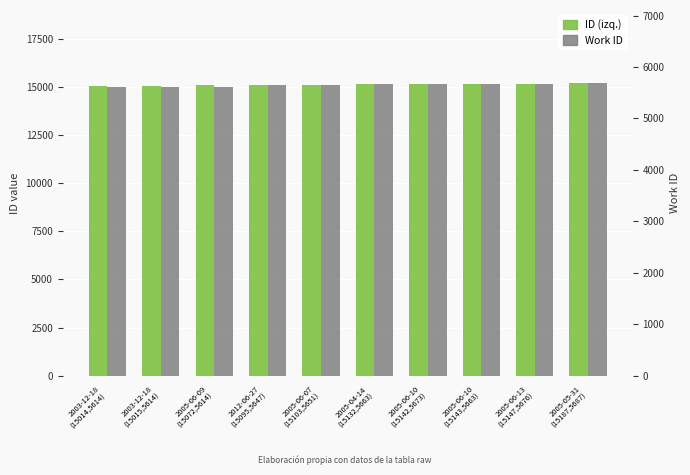

Reading left to right, transcribe all the data shown in this chart.

ID (izq.): 2003-12-18
(15014,5614)=15014	2003-12-18
(15015,5614)=15015	2005-06-09
(15072,5614)=15072	2012-06-27
(15095,5647)=15095	2005-06-07
(15103,5651)=15103	2005-04-14
(15132,5663)=15132	2005-06-10
(15142,5673)=15142	2005-06-10
(15143,5663)=15143	2005-06-13
(15147,5676)=15147	2005-05-31
(15187,5687)=15187
Work ID: 2003-12-18
(15014,5614)=5614	2003-12-18
(15015,5614)=5614	2005-06-09
(15072,5614)=5614	2012-06-27
(15095,5647)=5647	2005-06-07
(15103,5651)=5651	2005-04-14
(15132,5663)=5663	2005-06-10
(15142,5673)=5673	2005-06-10
(15143,5663)=5663	2005-06-13
(15147,5676)=5676	2005-05-31
(15187,5687)=5687